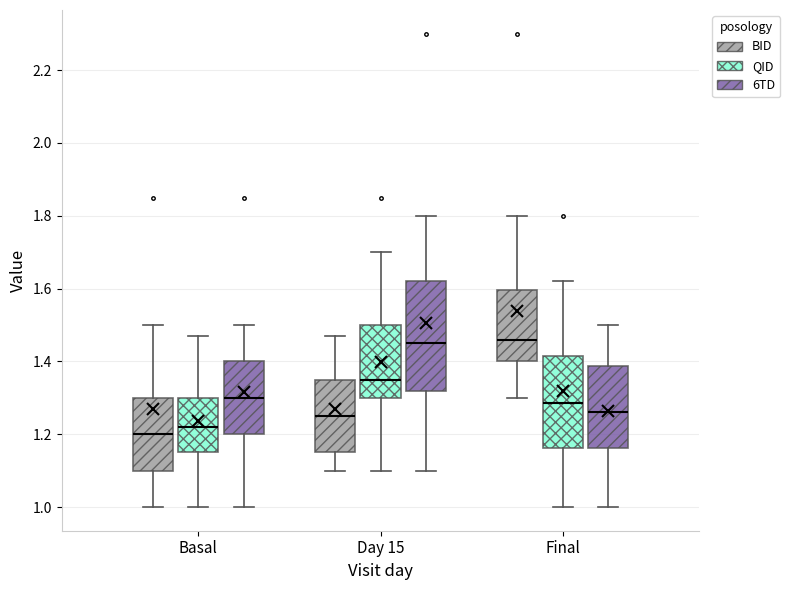

Reading left to right, read every box against the y-axis: the position of its median line, the range the box covers, and the ends of its whiskers. The values are not printed on the chart, so give them approximately, as read against the axis.

Basal (BID): median 1.20, box 1.10 to 1.30, whiskers 1.00 to 1.50
Basal (QID): median 1.22, box 1.16 to 1.30, whiskers 1.00 to 1.48
Basal (6TD): median 1.30, box 1.20 to 1.40, whiskers 1.00 to 1.50
Day 15 (BID): median 1.26, box 1.16 to 1.36, whiskers 1.10 to 1.48
Day 15 (QID): median 1.36, box 1.30 to 1.50, whiskers 1.10 to 1.70
Day 15 (6TD): median 1.46, box 1.32 to 1.62, whiskers 1.10 to 1.80
Final (BID): median 1.46, box 1.40 to 1.60, whiskers 1.30 to 1.80
Final (QID): median 1.28, box 1.16 to 1.42, whiskers 1.00 to 1.62
Final (6TD): median 1.26, box 1.16 to 1.38, whiskers 1.00 to 1.50